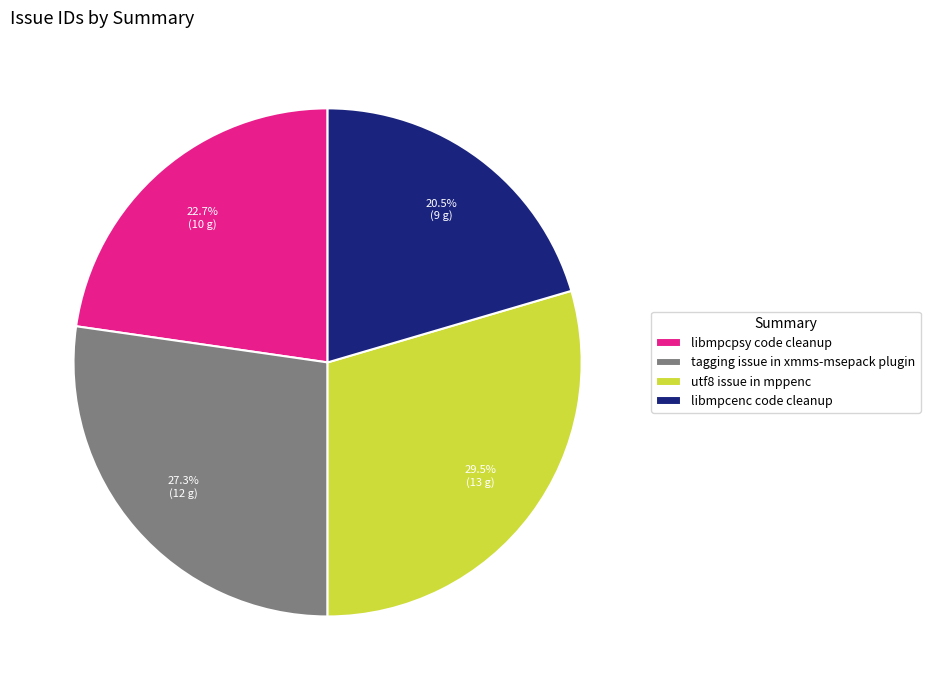

Rank the categories by value from lowest to highest.

libmpcenc code cleanup, libmpcpsy code cleanup, tagging issue in xmms-msepack plugin, utf8 issue in mppenc